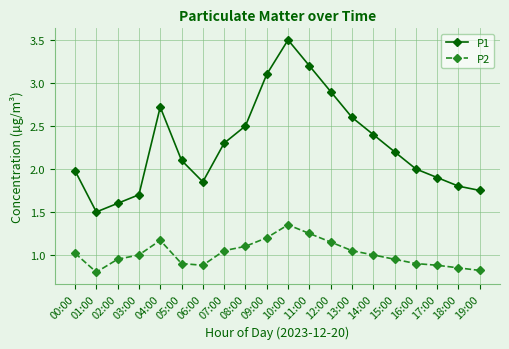

The P1 series shows 3.1 at 09:00. True or false?

True